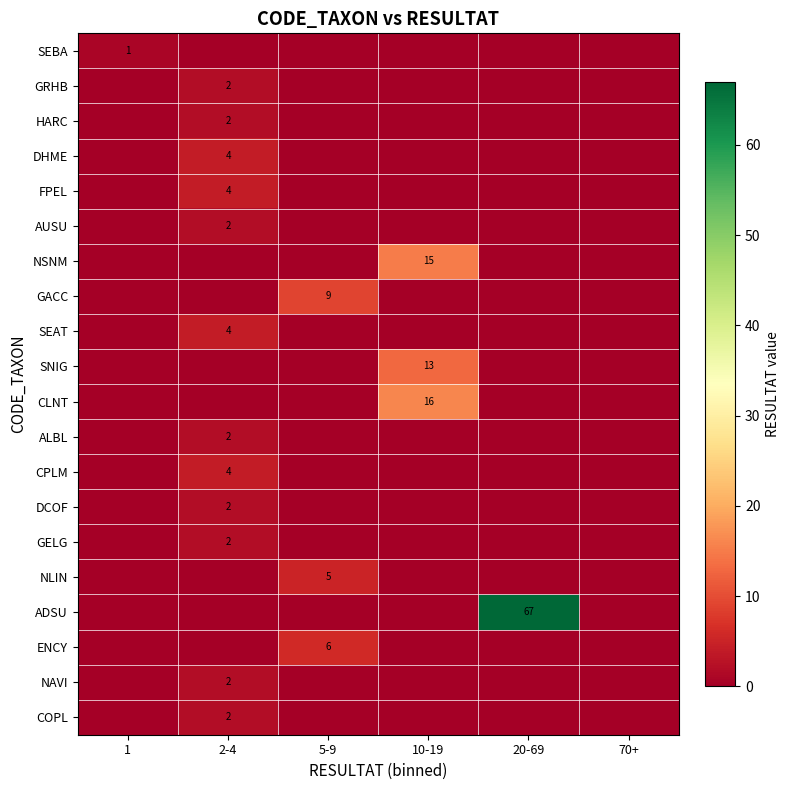

The GELG series shows 2 at 2-4. True or false?

True